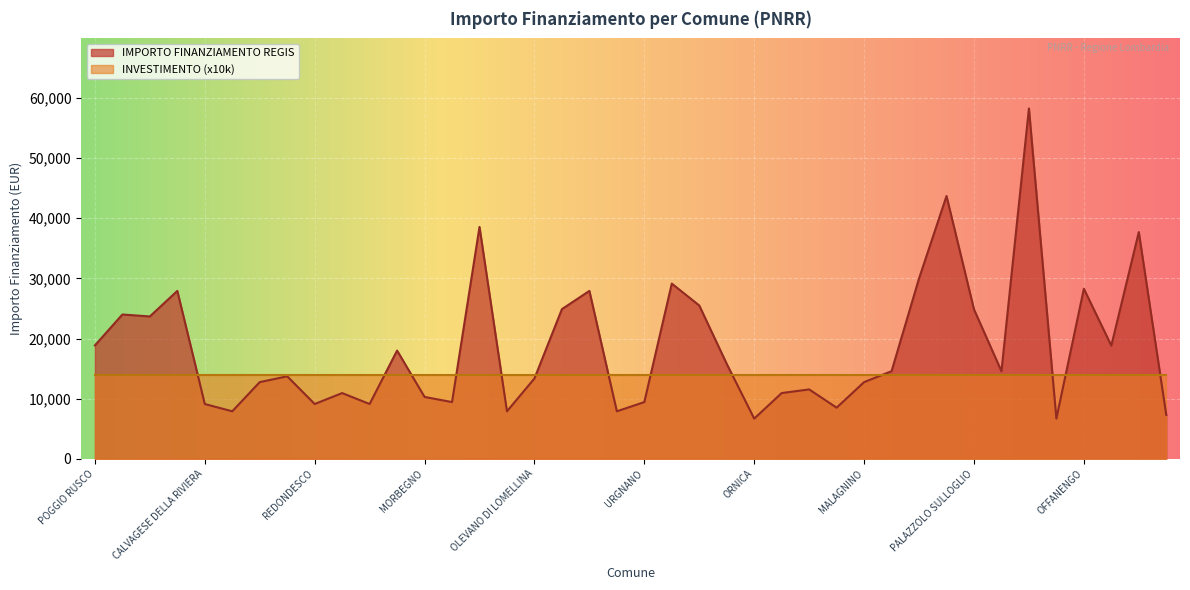

What is the value of the 37th point from the left?

28281